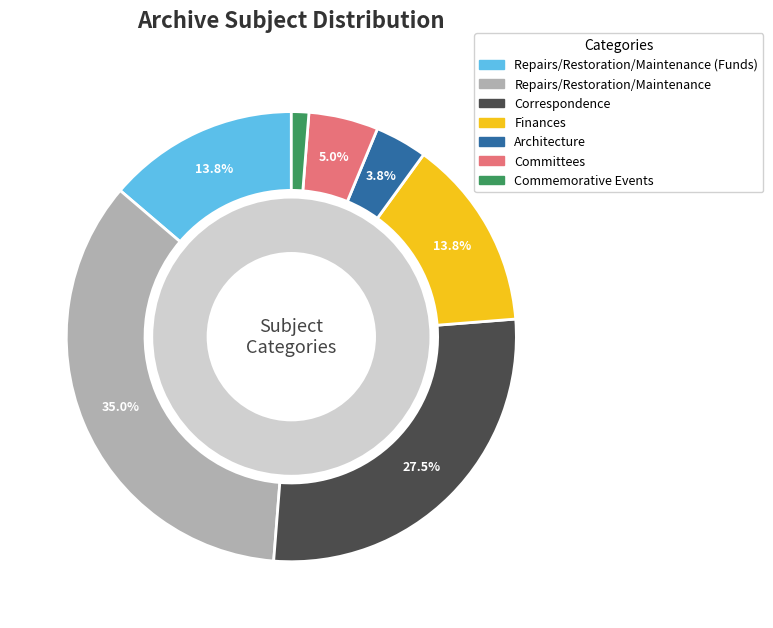

Is it true that Repairs/Restoration/Maintenance (Funds) is 19% of the pie?

False